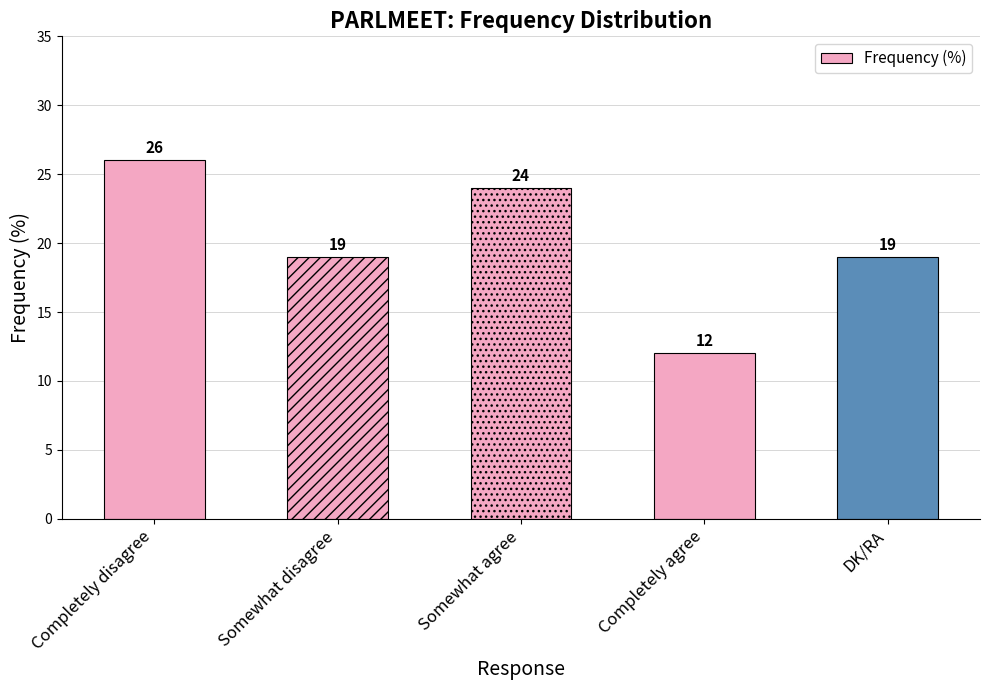

Where is the data nearest to the value 19?

Somewhat disagree